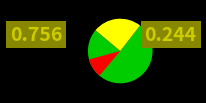

To the nearest percent, what is the combined percentage of 空房 and 已选定?

100%